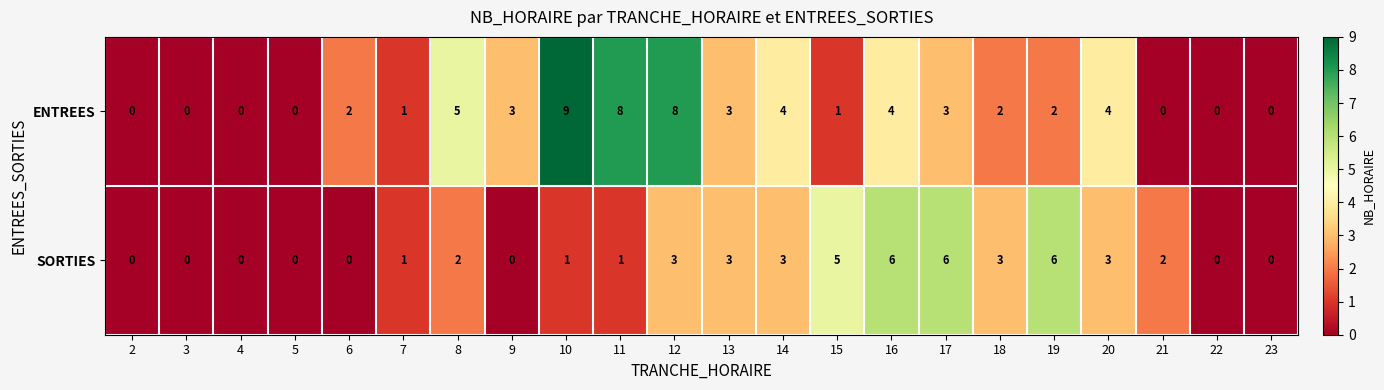

How many positive values does the SORTIES series have?

14